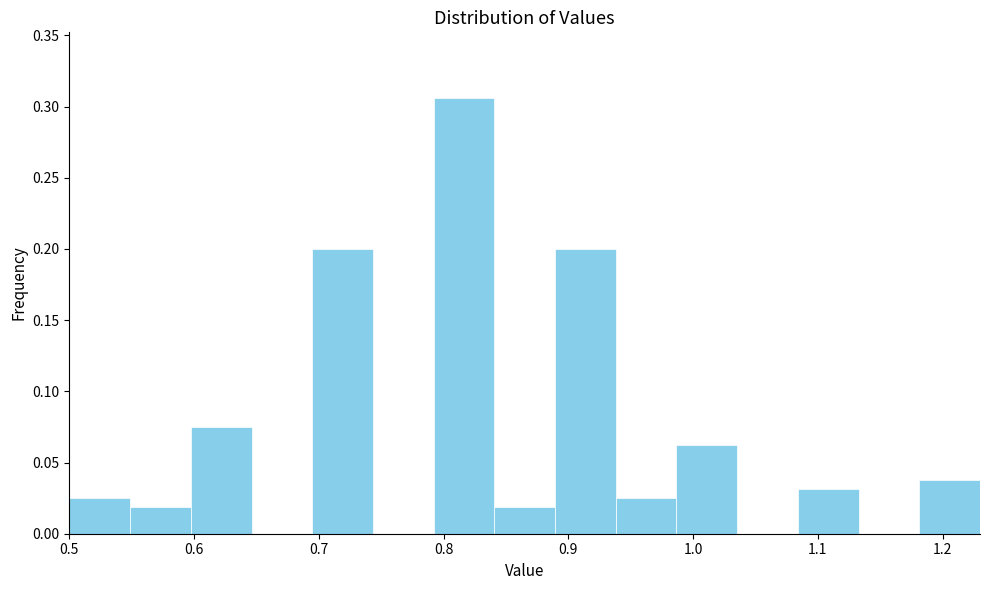

Over which range of the x-axis is the bar tallest?

0.79 to 0.84